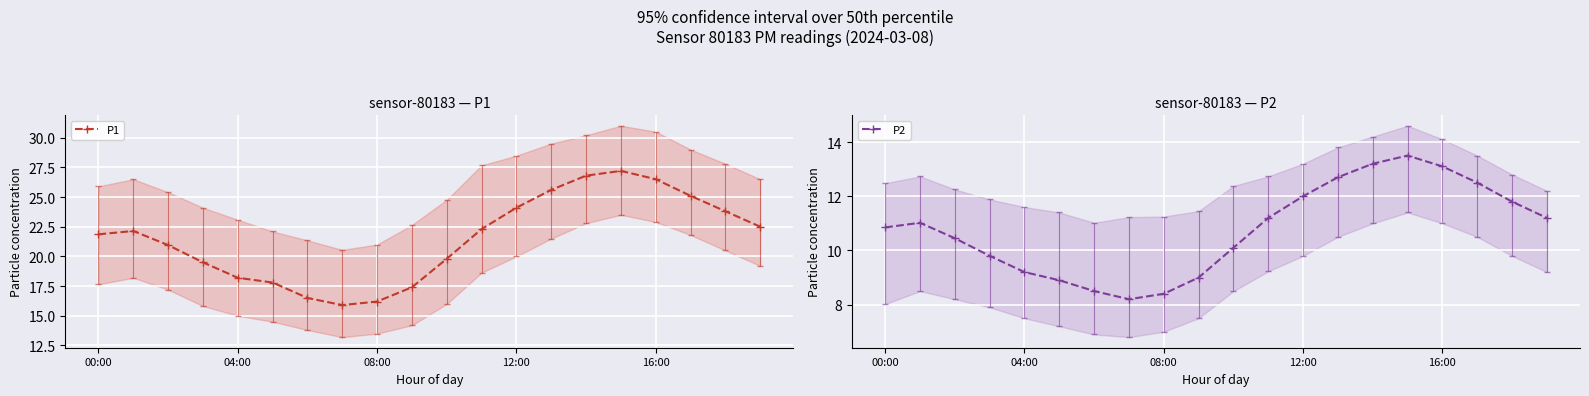

How many lines are shown in the chart?

2